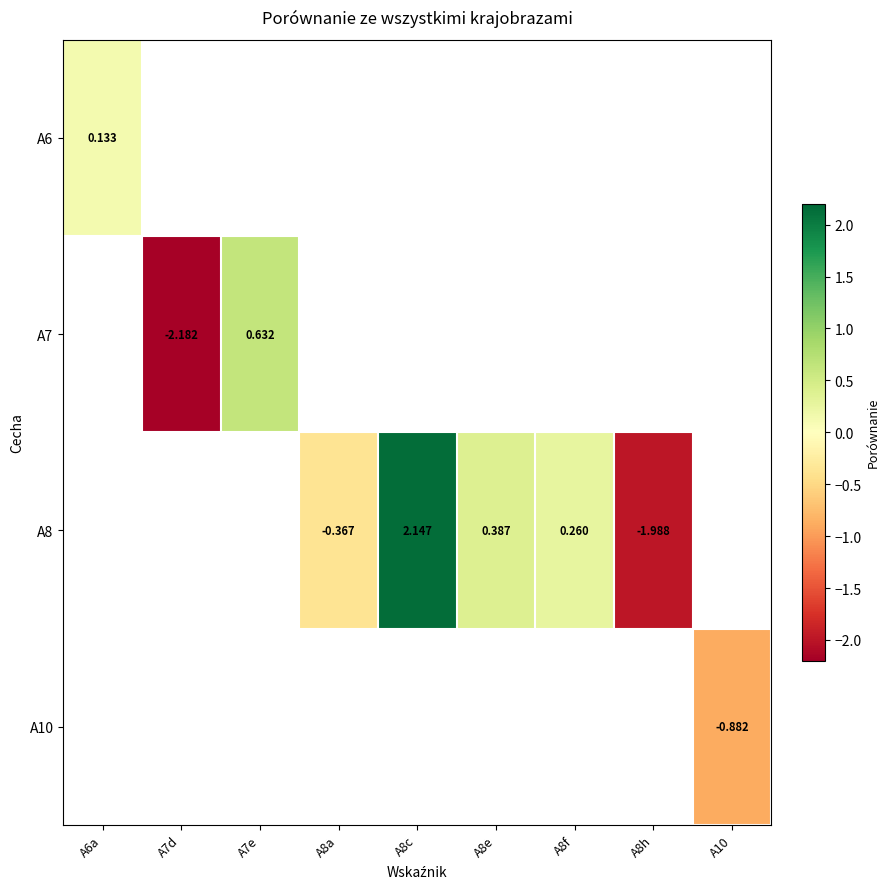

Is the value of A6 at A10 greater than the value of A8 at A8c?

No